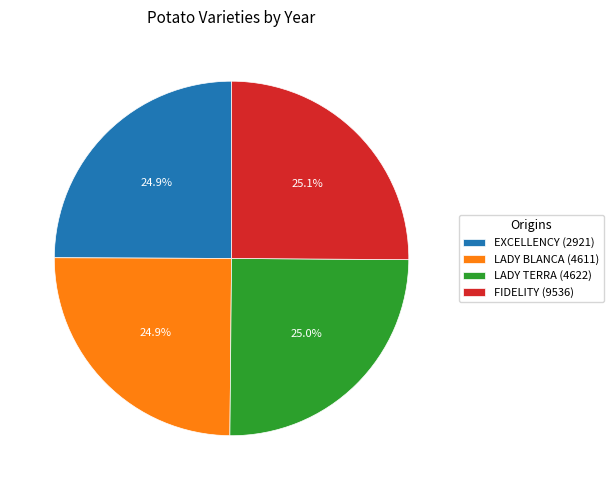

What is the ratio of the value at LADY TERRA (4622) to the value at LADY BLANCA (4611)?

1.0